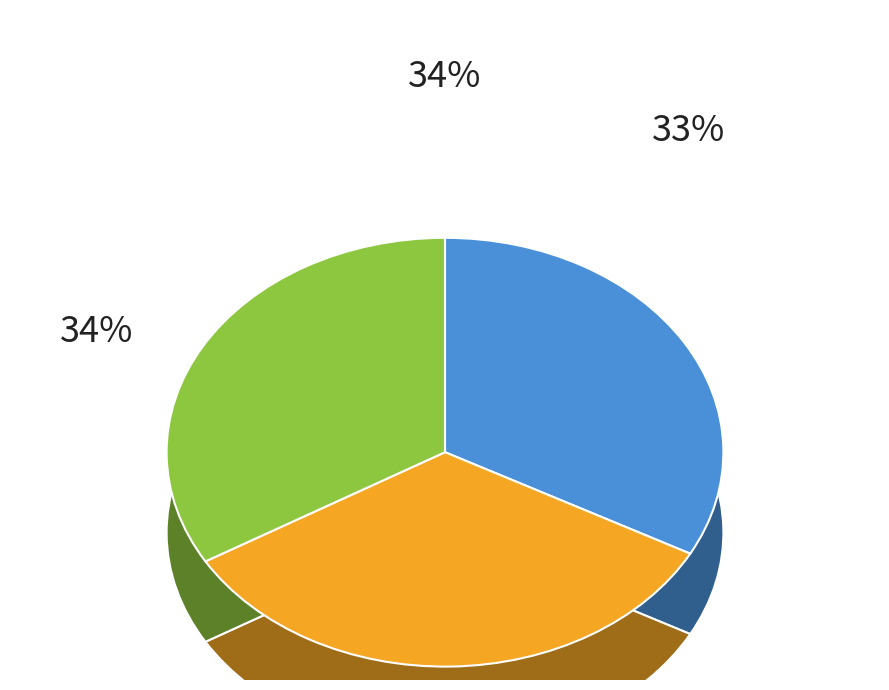

Which has a higher value, Kamloops, British Columbia or Summerland, British Columbia?

Kamloops, British Columbia